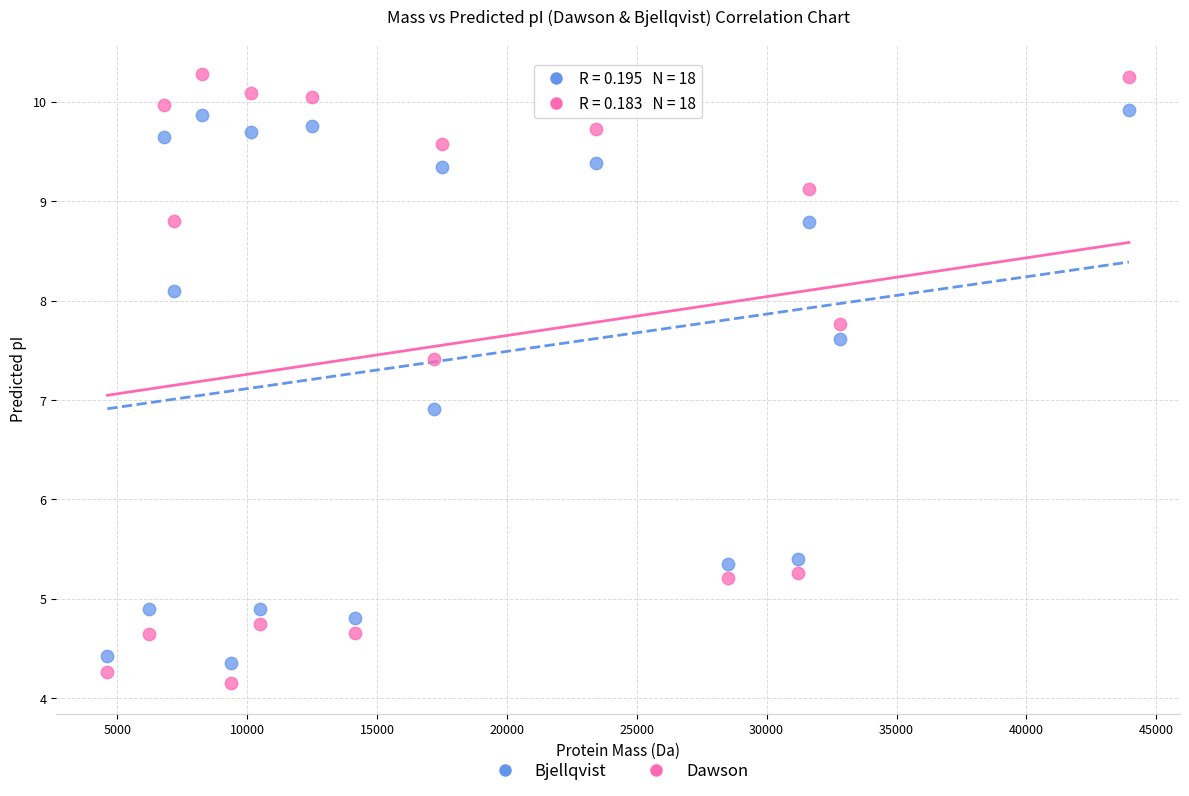

What is the X range (max minus min) for the scatter plot?

39329.5